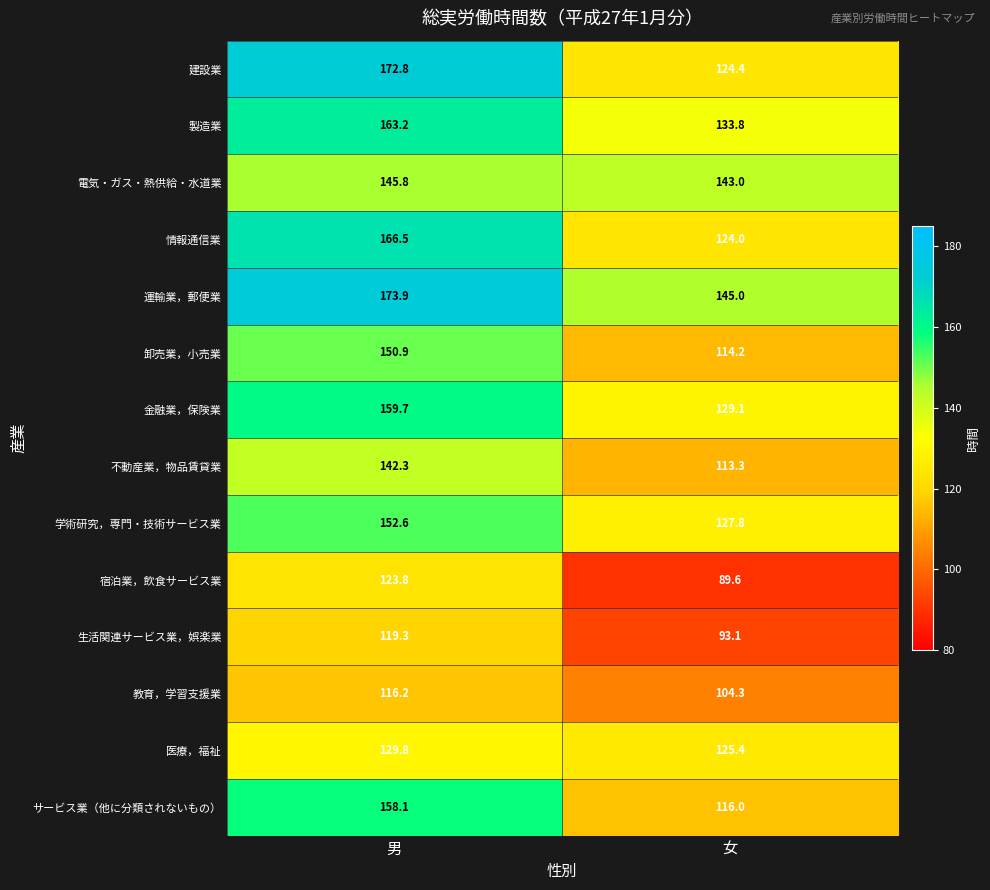

Rank the series at 男 from lowest to highest value.

教育，学習支援業, 生活関連サービス業，娯楽業, 宿泊業，飲食サービス業, 医療，福祉, 不動産業，物品賃貸業, 電気・ガス・熱供給・水道業, 卸売業，小売業, 学術研究，専門・技術サービス業, サービス業（他に分類されないもの）, 金融業，保険業, 製造業, 情報通信業, 建設業, 運輸業，郵便業